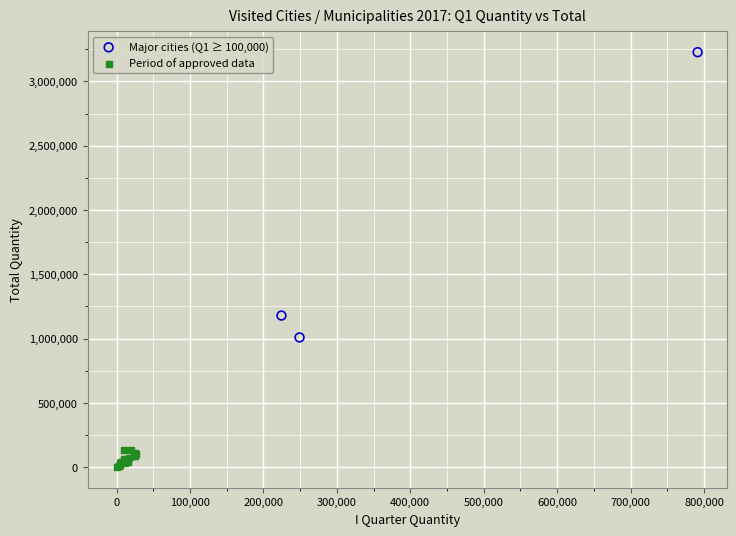

What are all the series names shown in the legend?

Major cities (Q1 ≥ 100,000), Period of approved data